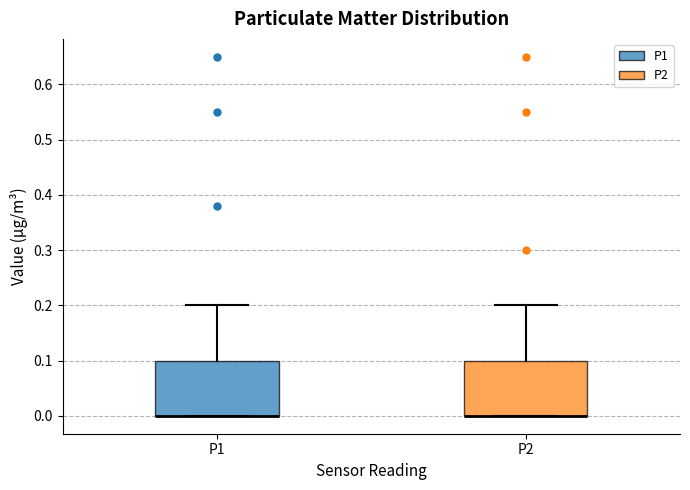

Where is the lower edge of the box for P1 on the y-axis? The values are not printed on the chart, so give them approximately, as read against the axis.

0.0